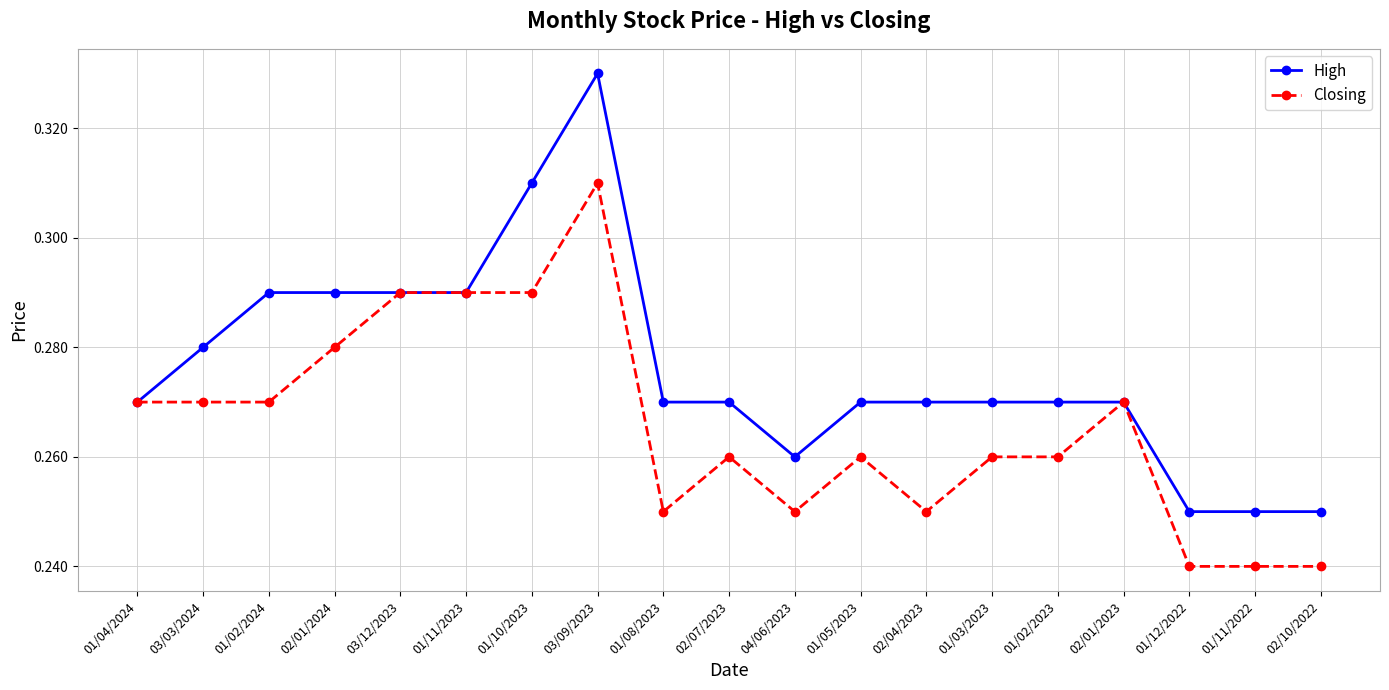

At which label does High reach its peak?

03/09/2023